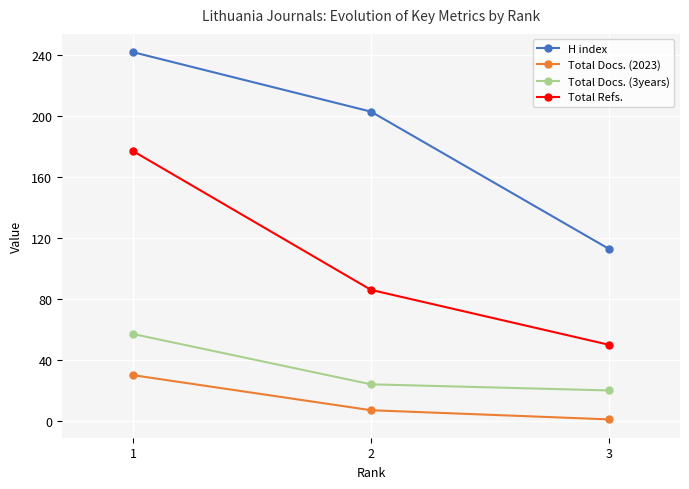

Is it true that Total Docs. (3years) equals 20 at 3?

True